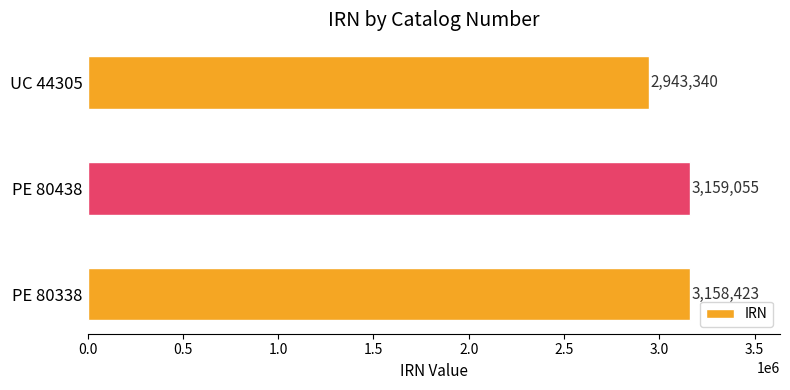

What is the smallest value displayed?

2943340